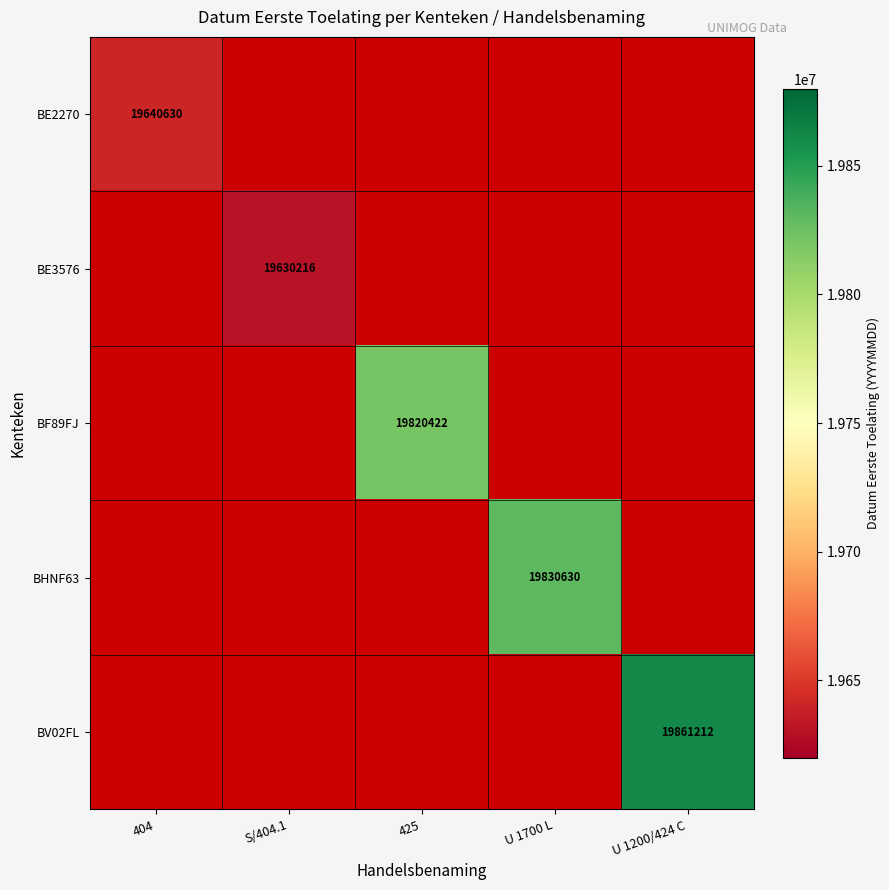

How many categories are shown in the chart?

5